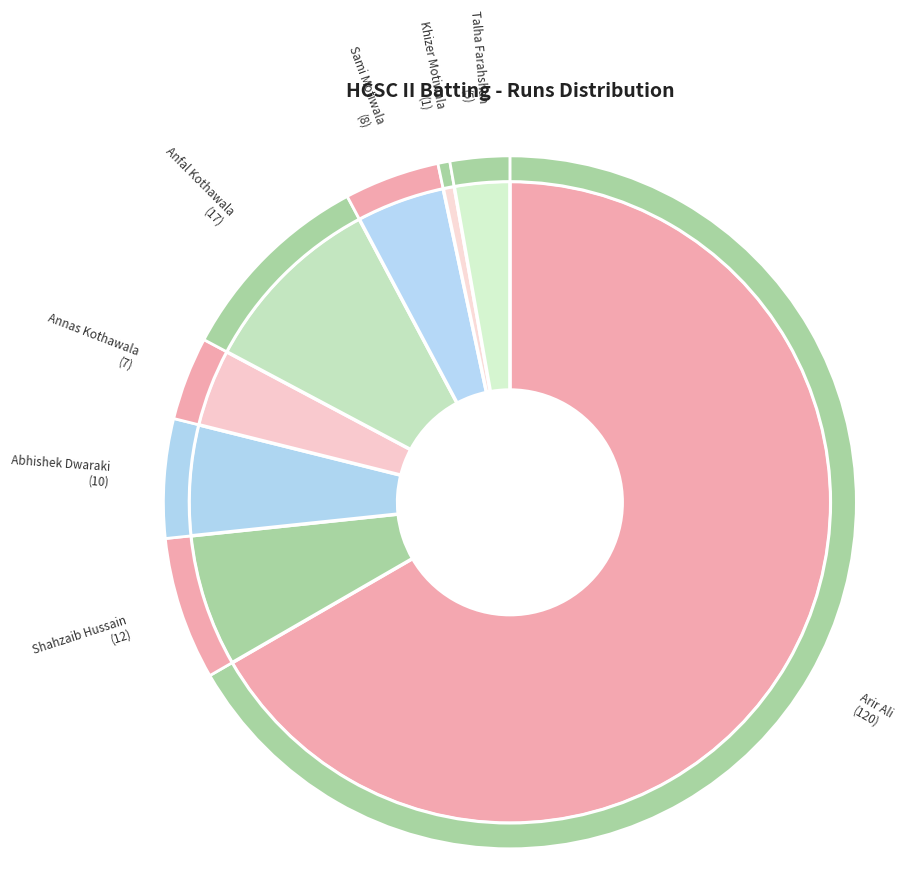

Between Khizer Motiwala and Annas Kothawala, which is larger?

Annas Kothawala